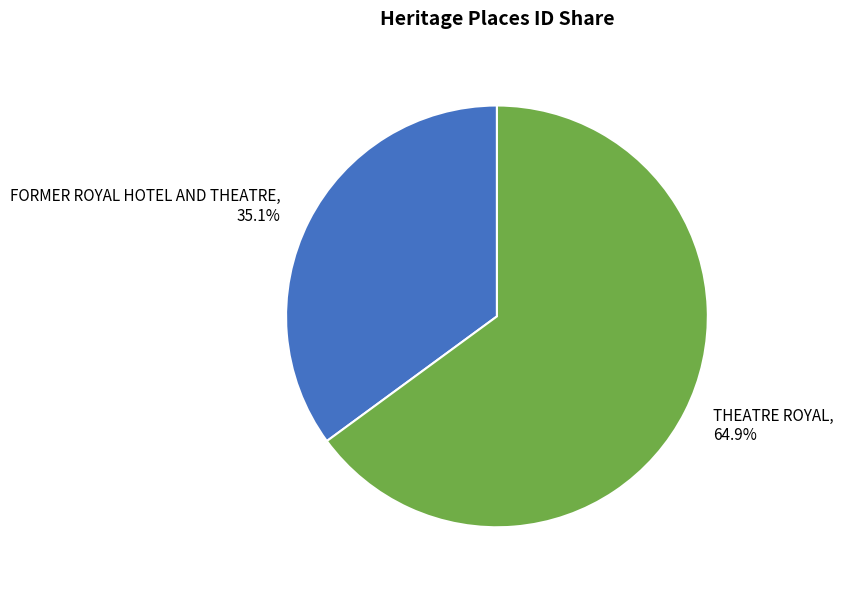

To the nearest percent, what is the average slice percentage?

50%